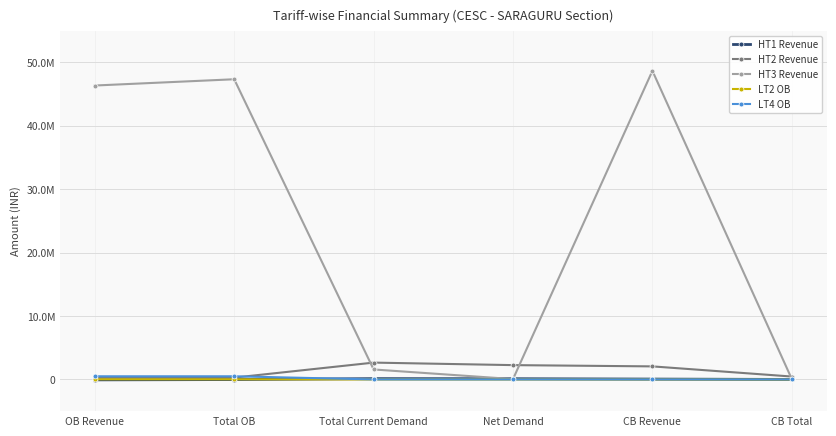

Where is the first local maximum for HT3 Revenue?

Total OB